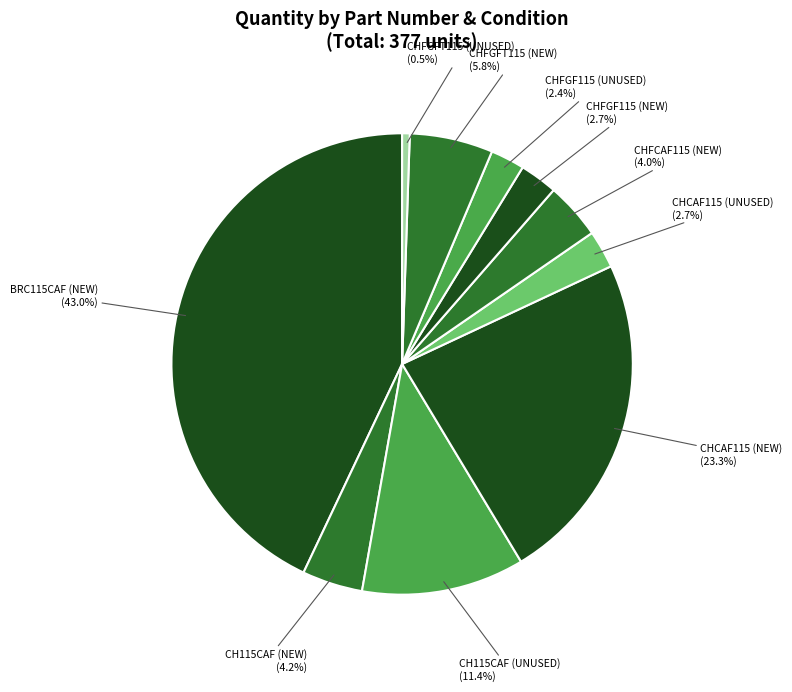

Approximately how many times larger is the value at CH115CAF (UNUSED) compared to CHFGFT115 (UNUSED)?

21.5